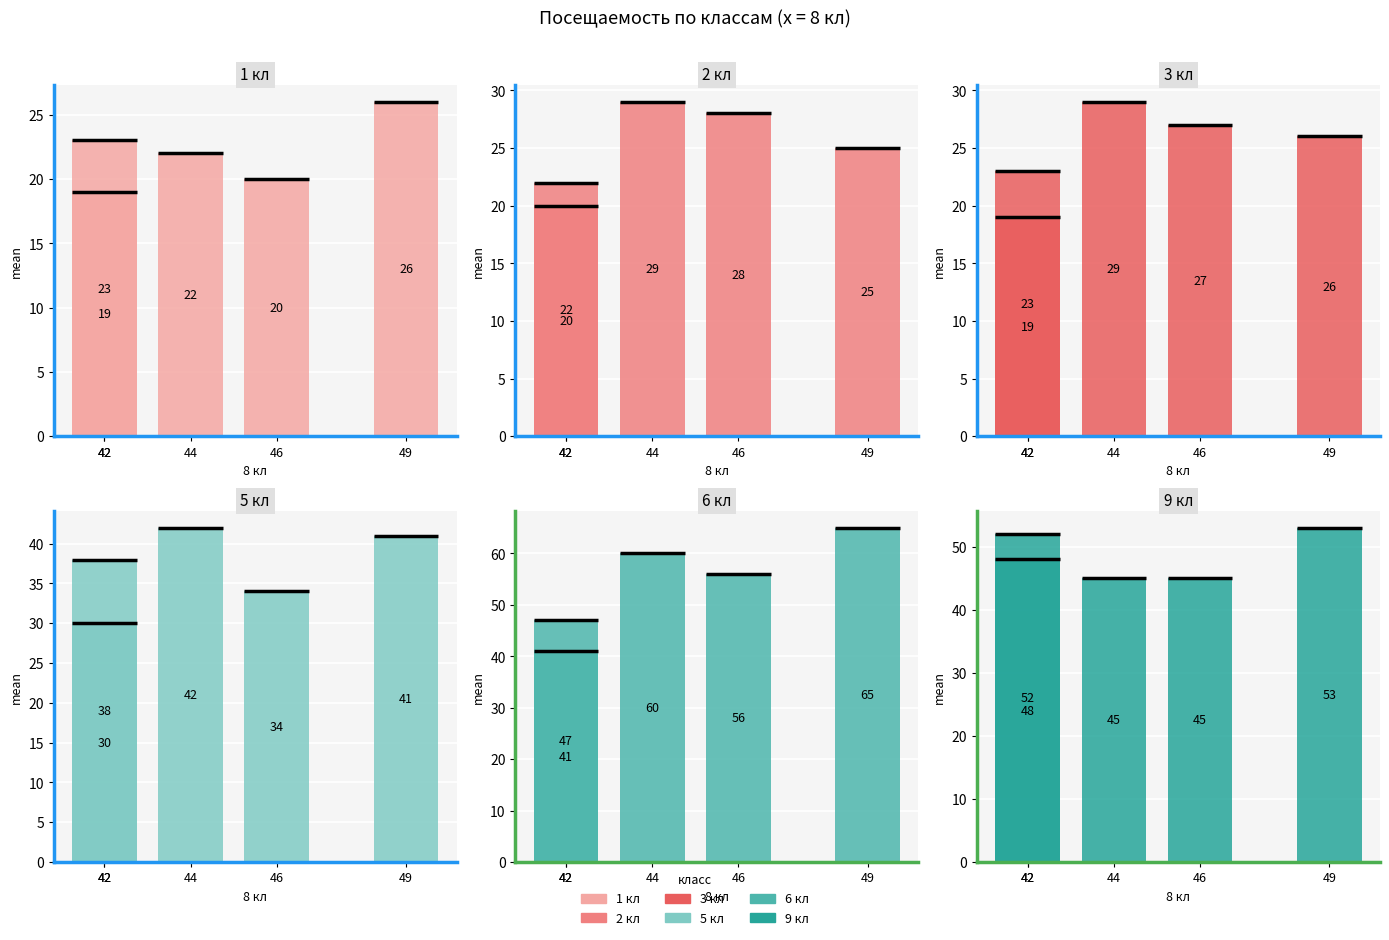

List the series in order of their peak value, highest first.

6 кл, 9 кл, 5 кл, 2 кл, 3 кл, 1 кл